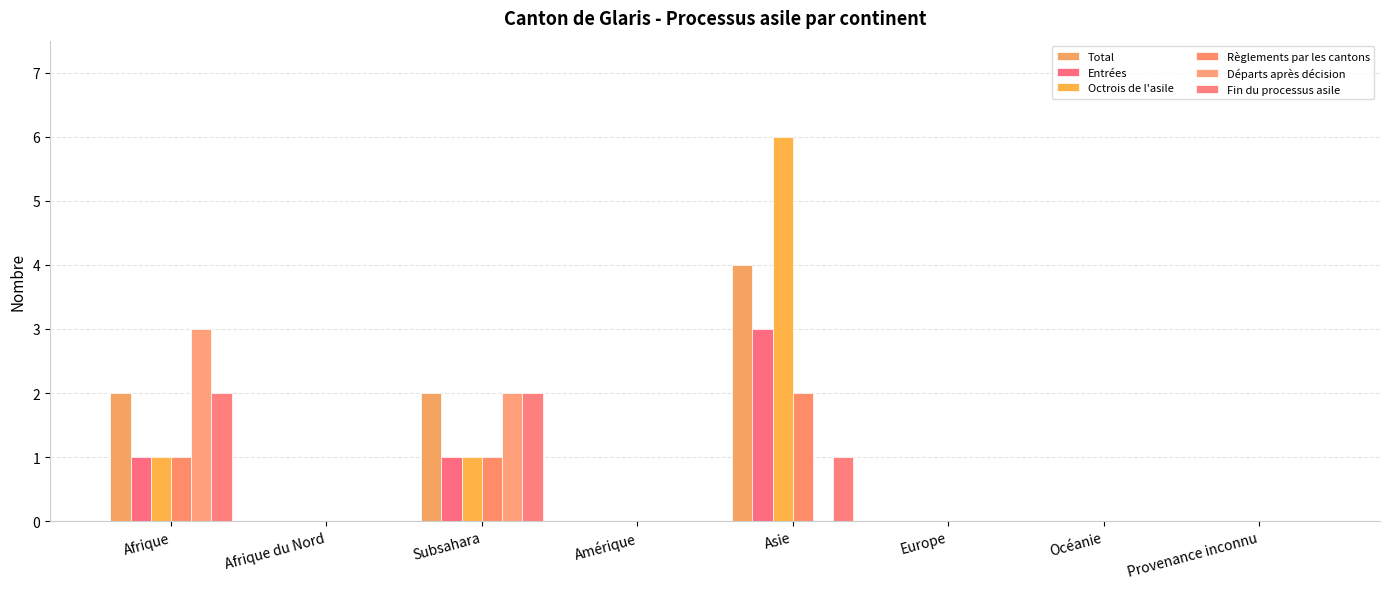

Which has a higher value, Provenance inconnu or Europe?

Provenance inconnu